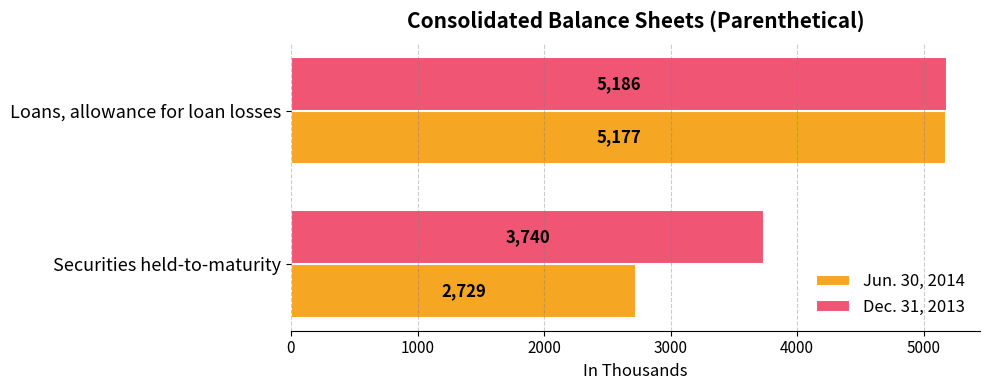

The value of Jun. 30, 2014 at Loans, allowance for loan losses is 7265. True or false?

False